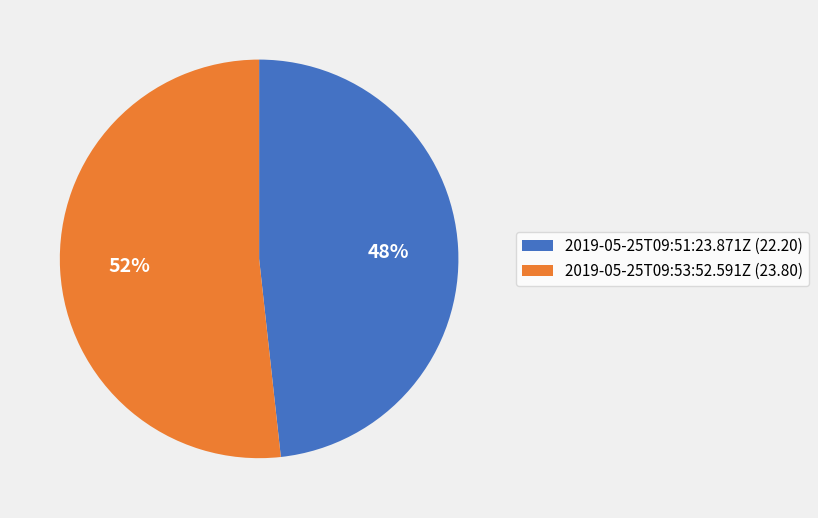

The 2019-05-25T09:53:52.591Z slice represents 52% of the pie. True or false?

True